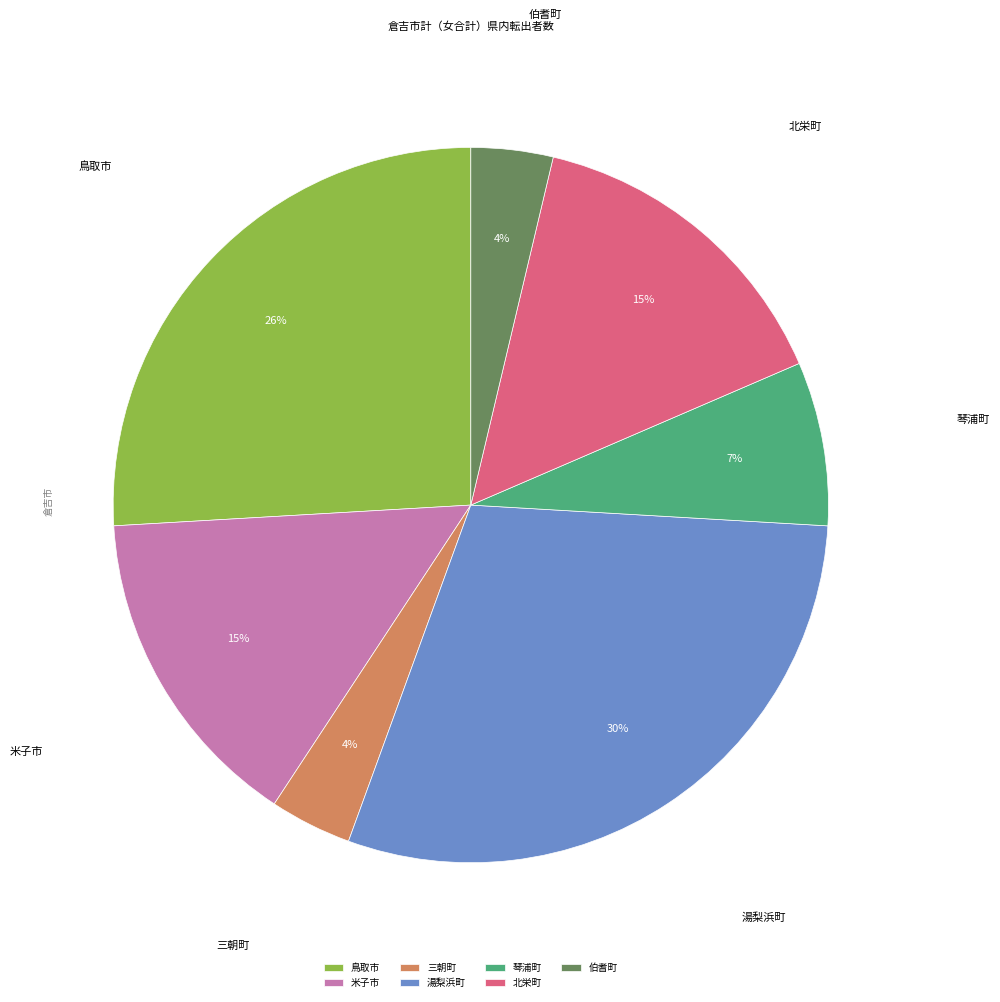

Does 北栄町 account for over 50% of the chart?

No